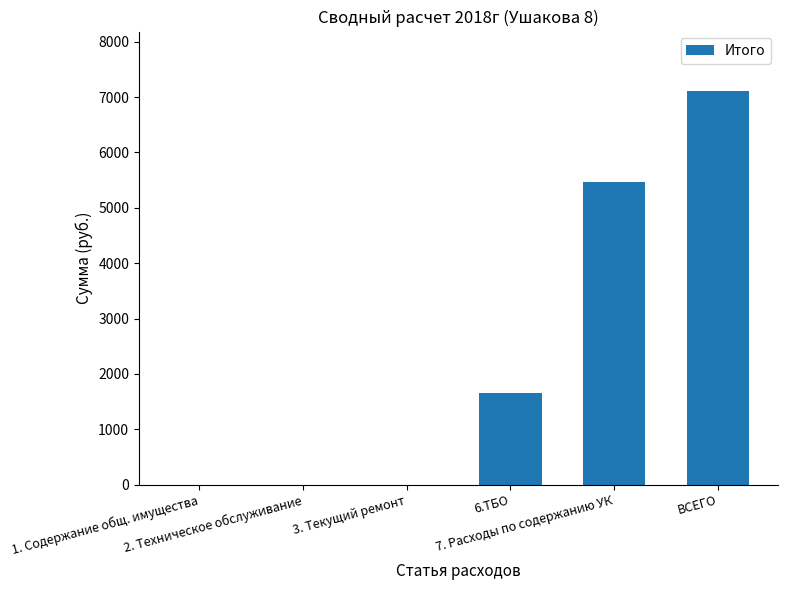

Count the number of data series in this chart.

1